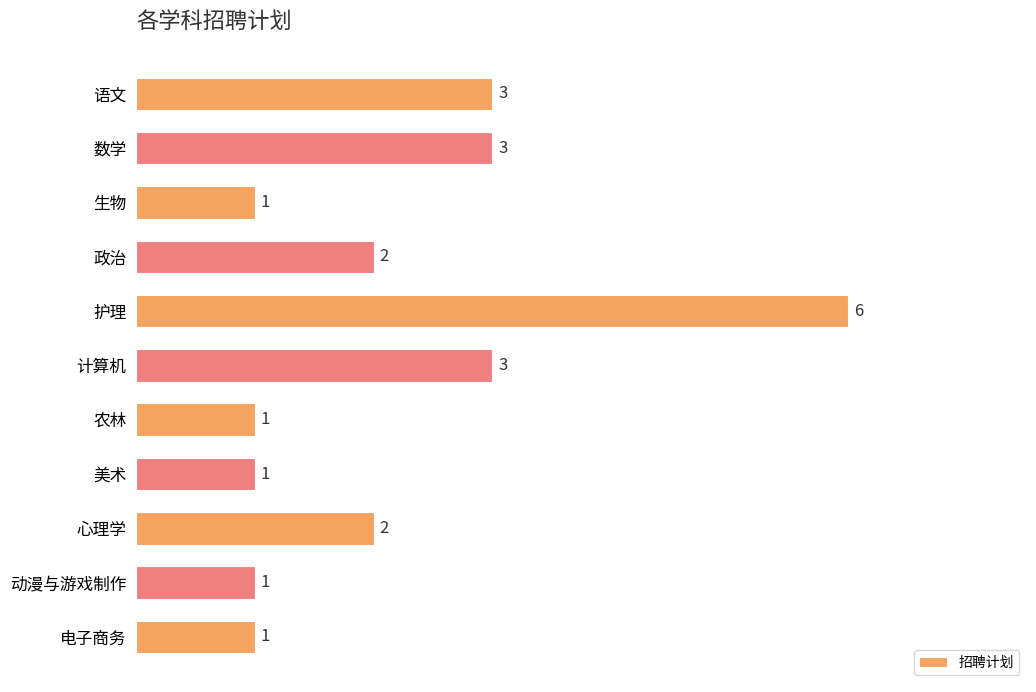

Reading top to bottom, extract all data points from this chart.

语文=3	数学=3	生物=1	政治=2	护理=6	计算机=3	农林=1	美术=1	心理学=2	动漫与游戏制作=1	电子商务=1